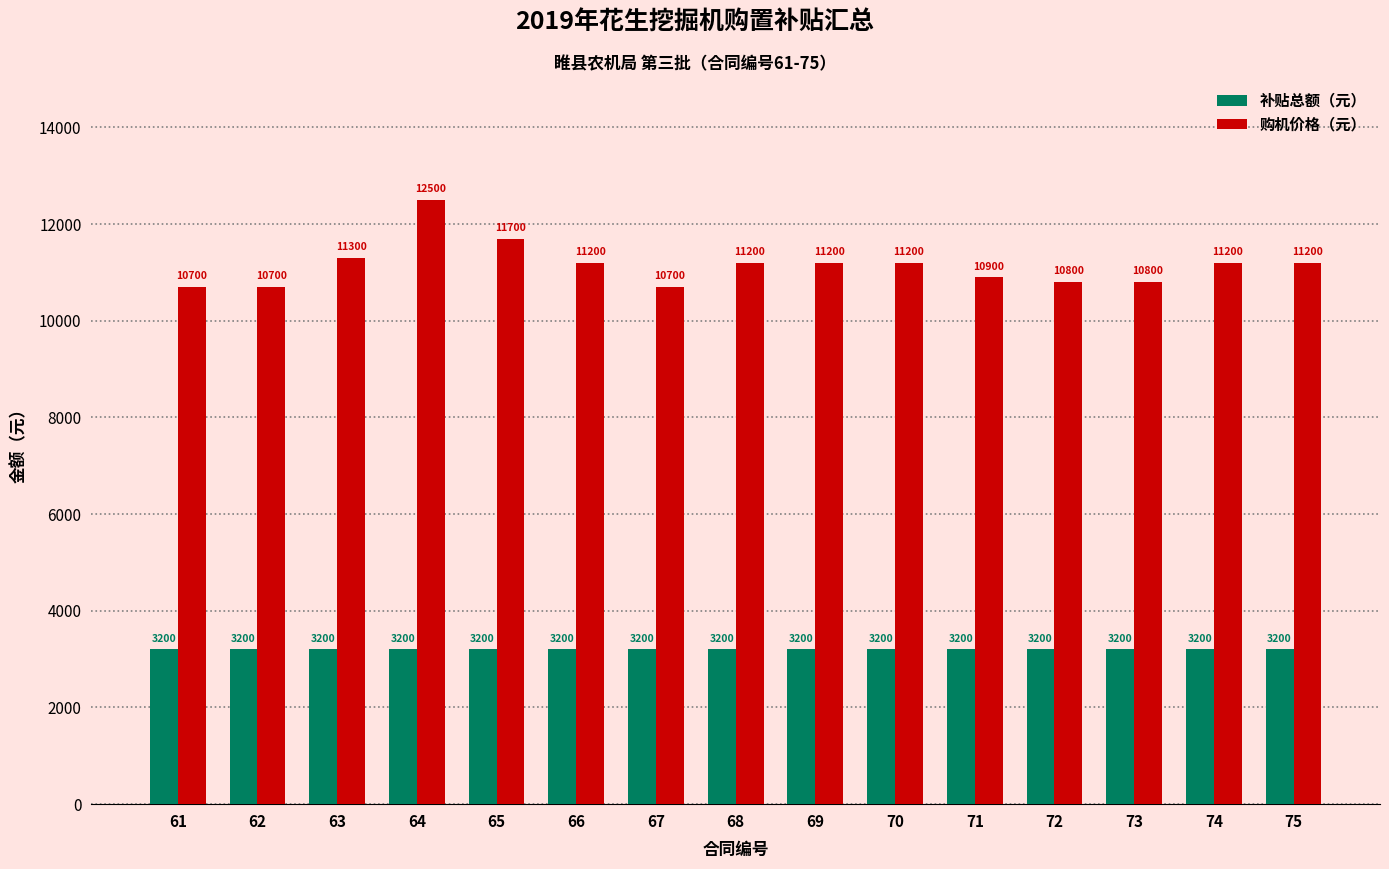

Rank the series by their average value, from lowest to highest.

补贴总额（元）, 购机价格（元）